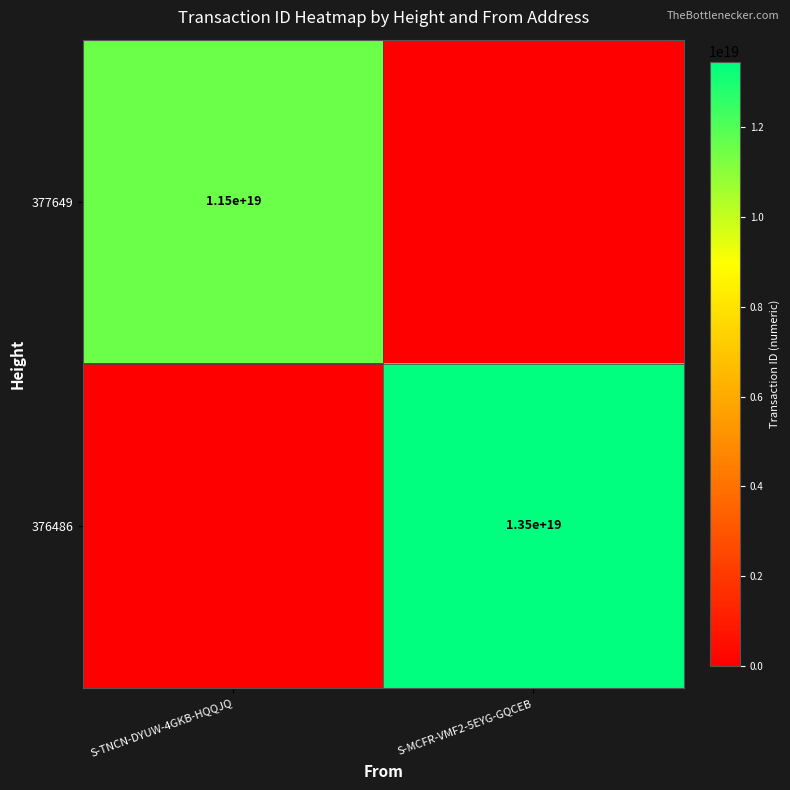

What is the total value across all series at S-MCFR-VMF2-5EYG-GQCEB?

13459064825005262848